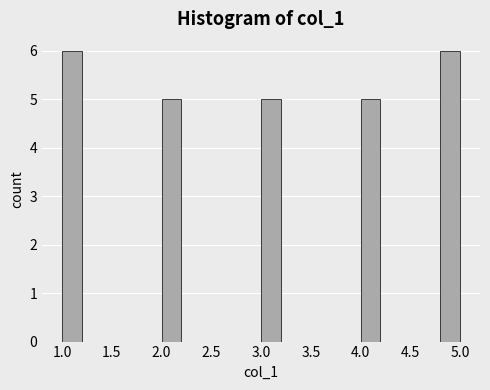

What is the height of the bar covering 2.0 to 2.2 on the x-axis? The values are not printed on the chart, so give them approximately, as read against the axis.

5